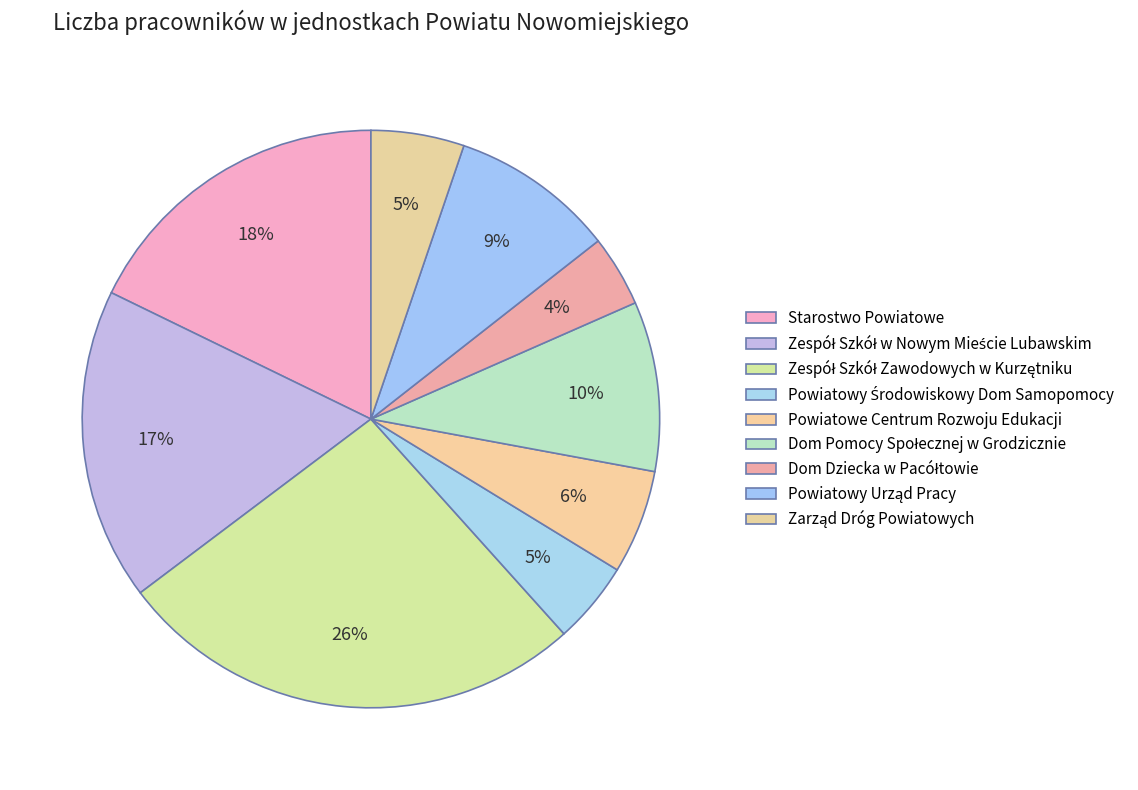

The Zespół Szkół w Nowym Mieście Lubawskim slice represents 17% of the pie. True or false?

True